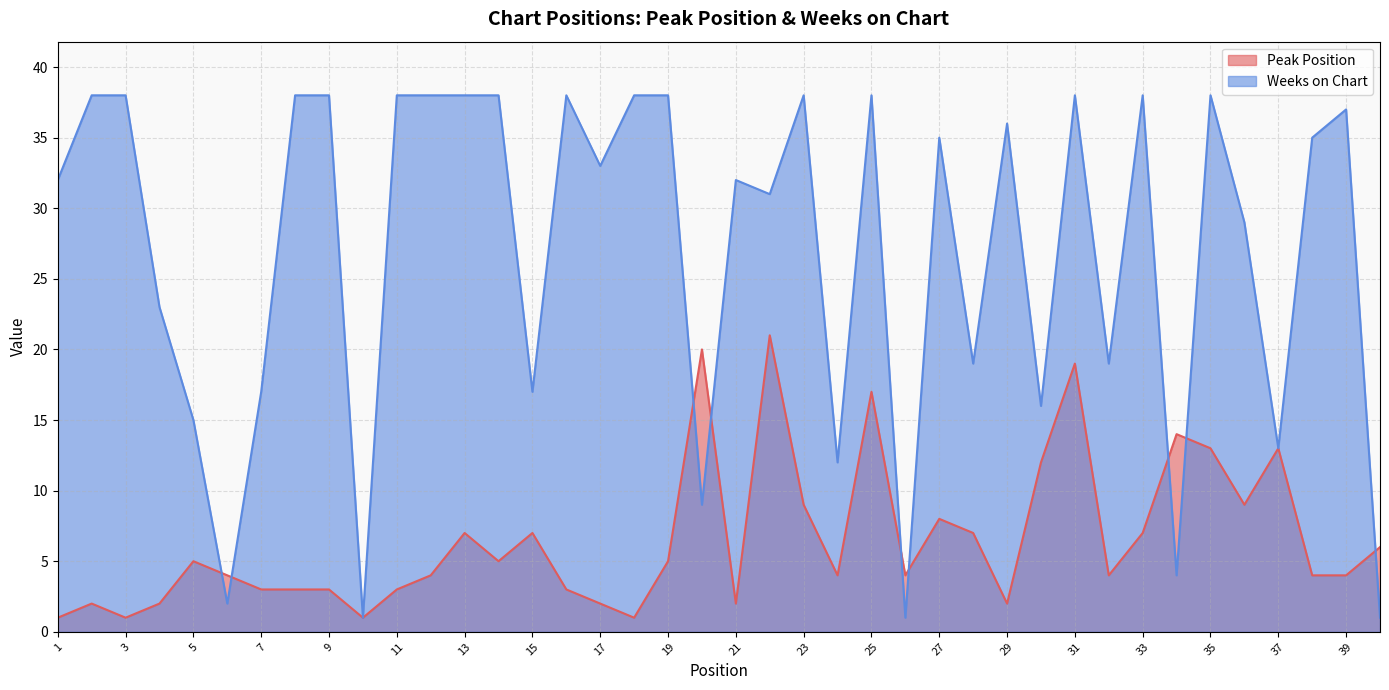

Is it true that Weeks on Chart equals 2 at 10?

False